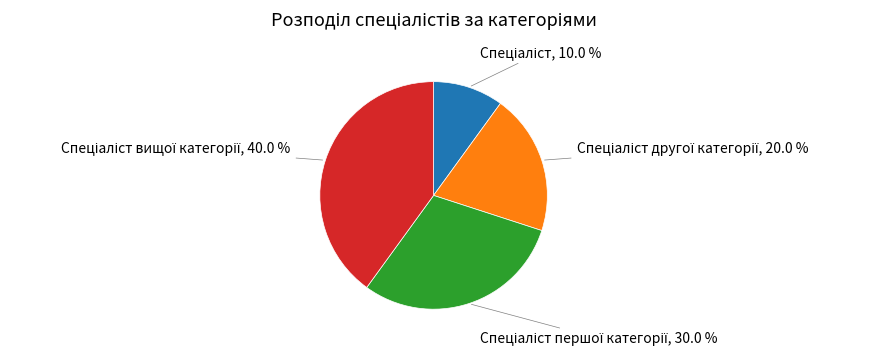

Is there a majority slice in this chart?

No